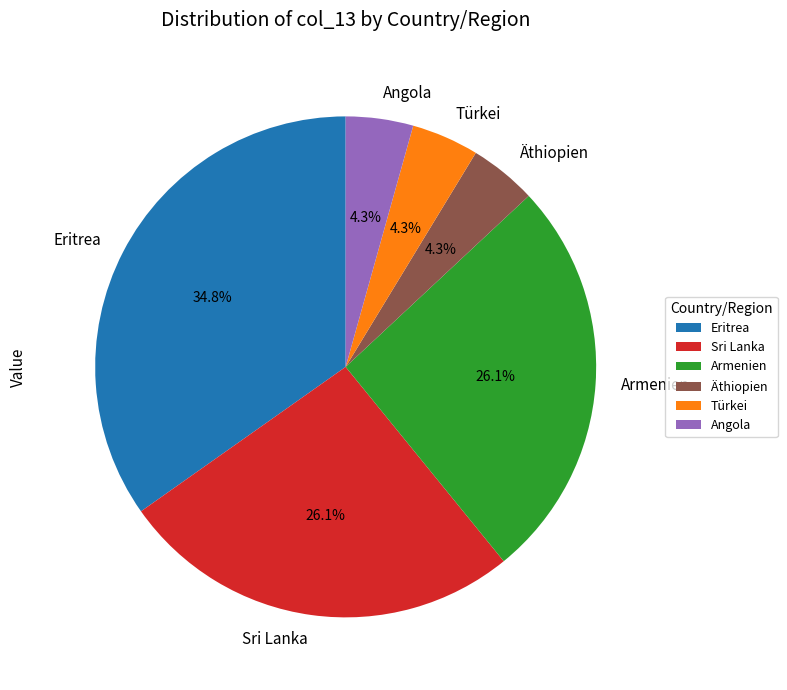

Which slice is the largest?

Eritrea